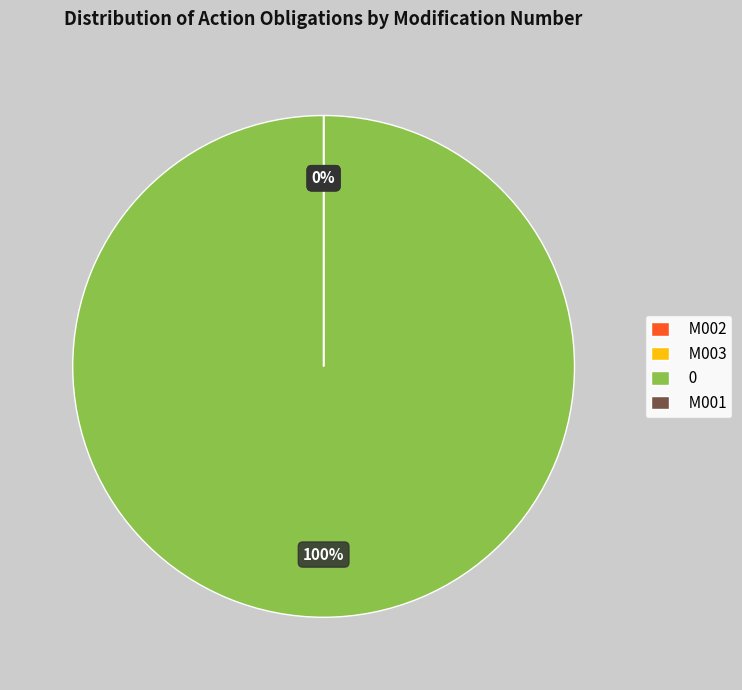

To the nearest percent, what is the average slice percentage?

25%